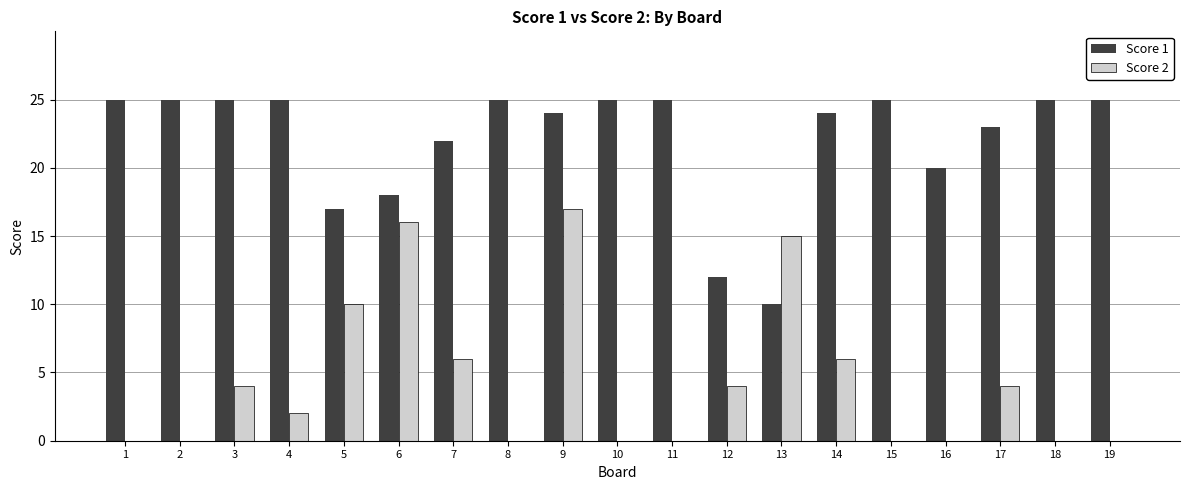

Reading right to left, extract all data points from this chart.

Score 1: 19=25	18=25	17=23	16=20	15=25	14=24	13=10	12=12	11=25	10=25	9=24	8=25	7=22	6=18	5=17	4=25	3=25	2=25	1=25
Score 2: 19=0	18=0	17=4	16=0	15=0	14=6	13=15	12=4	11=0	10=0	9=17	8=0	7=6	6=16	5=10	4=2	3=4	2=0	1=0